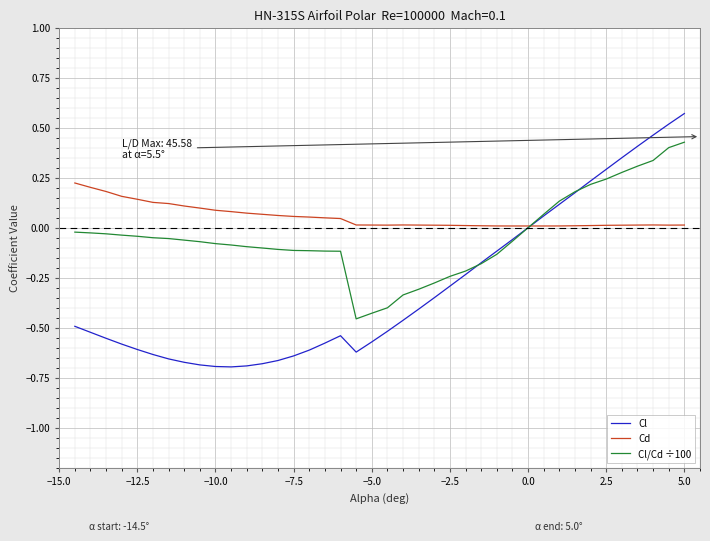

List the series in order of their overall mean, highest first.

Cd, Cl/Cd ÷100, Cl